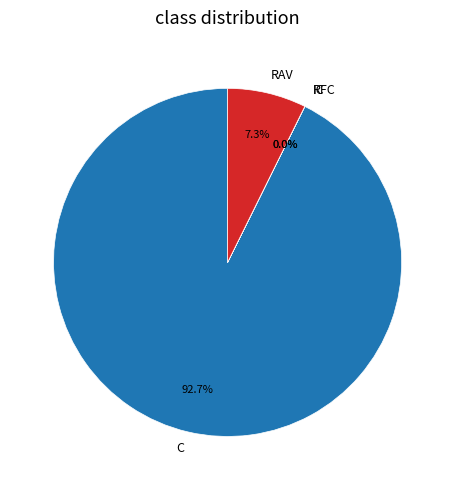

How much of the chart is everything except RAV?

92.7%